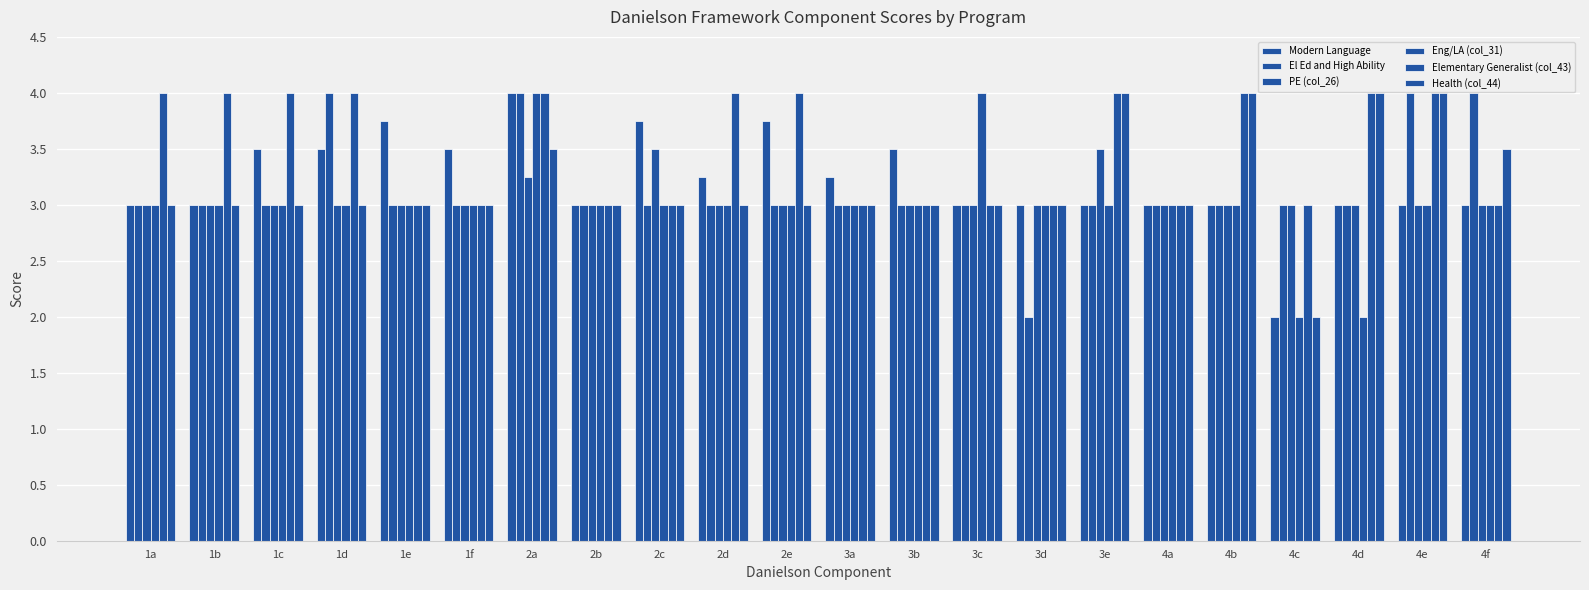

How many bars are there in each group?

6